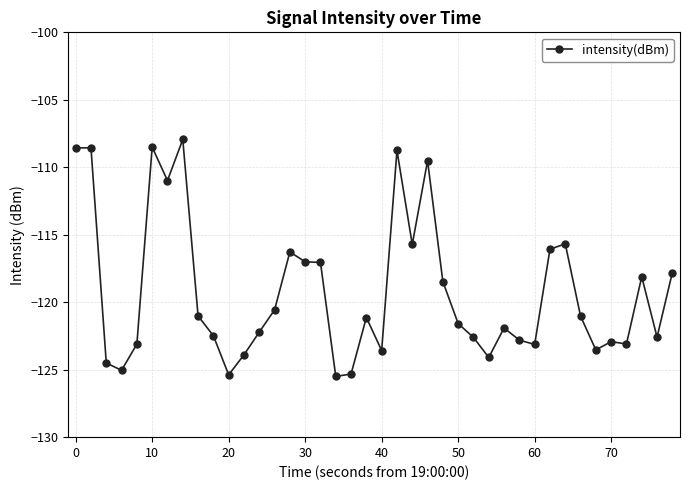

How many data points does each series have?

40